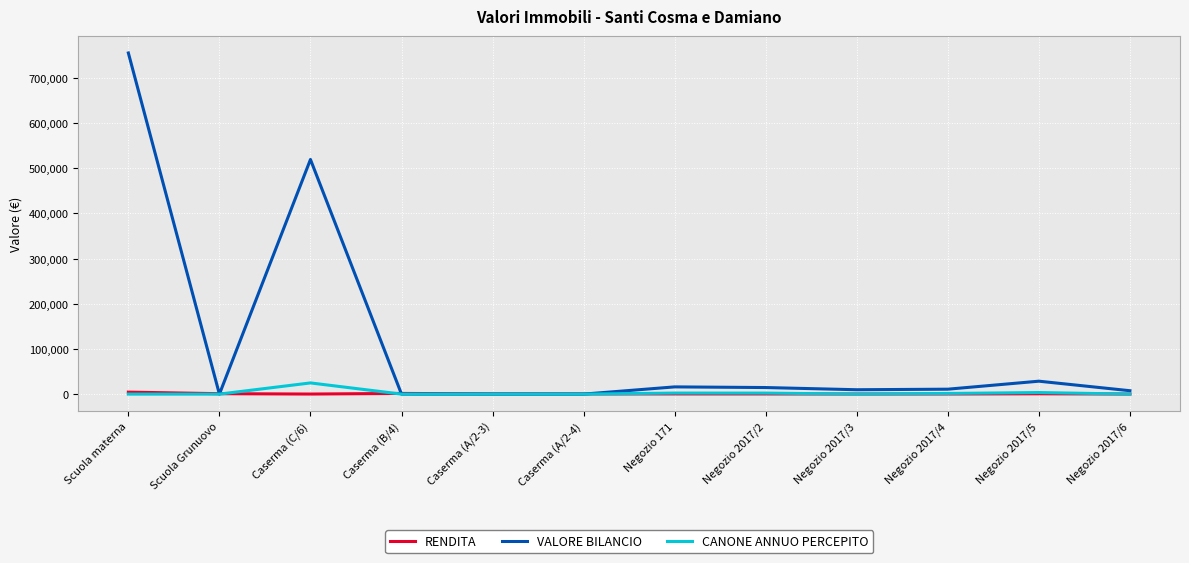

Which series has the largest total across all categories?

VALORE BILANCIO